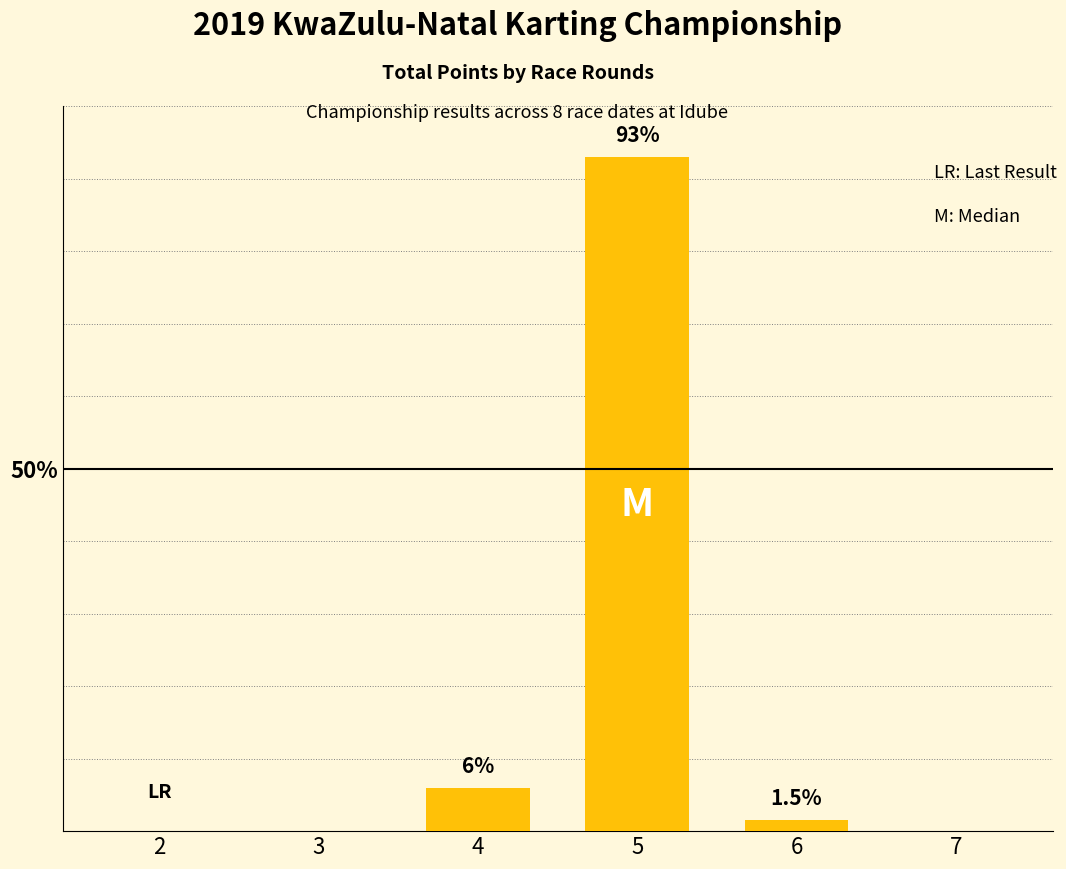

Is it true that the value at 7 is 0.0?

True